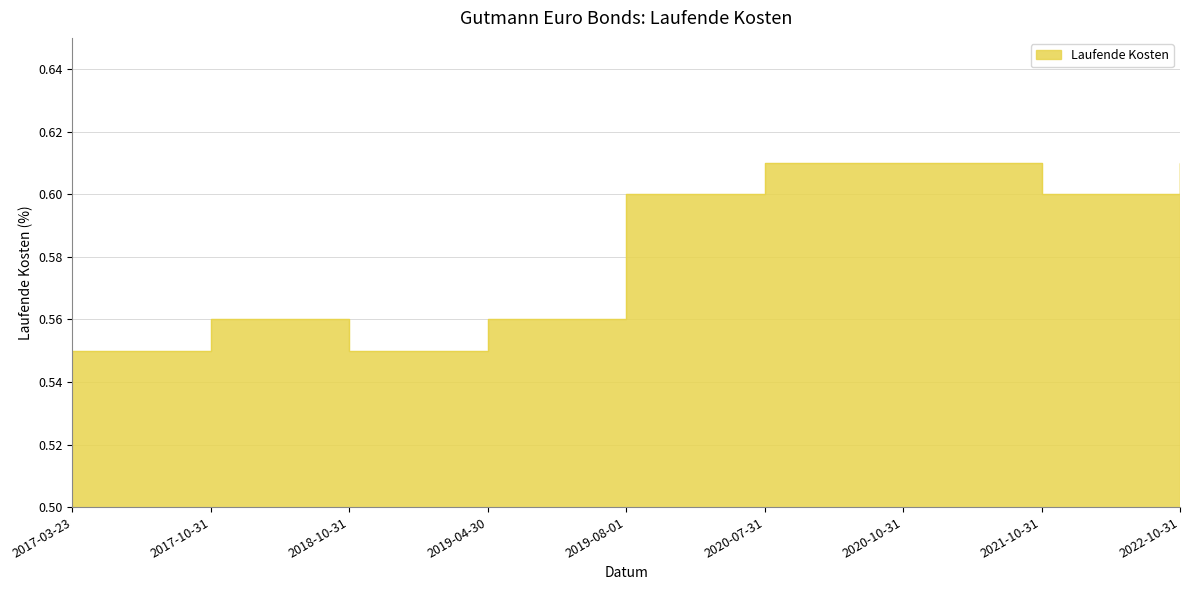

Count the values in the range 0 to 1.

9